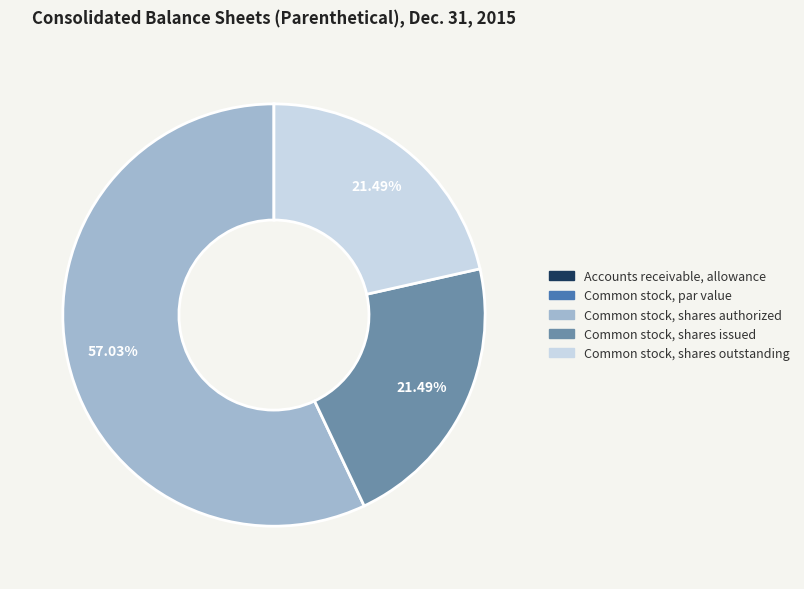

Is there any slice that represents more than half of the pie?

Yes